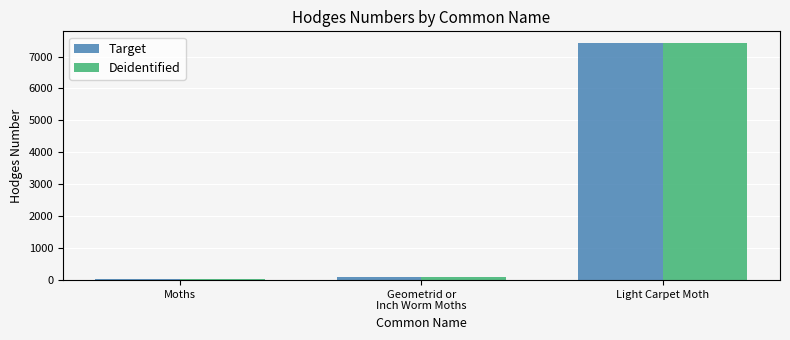

Is it true that Deidentified equals 7419.0 at Light Carpet Moth?

True